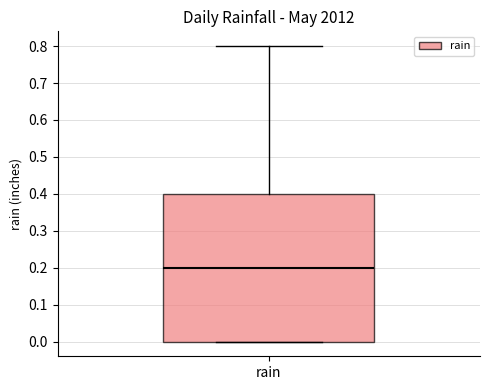

Read this box plot against the y-axis: the position of the median line, the range covered by the box, and the ends of both whiskers. The values are not printed on the chart, so give them approximately, as read against the axis.

median 0.2, box 0.0 to 0.4, whiskers 0.0 to 0.8